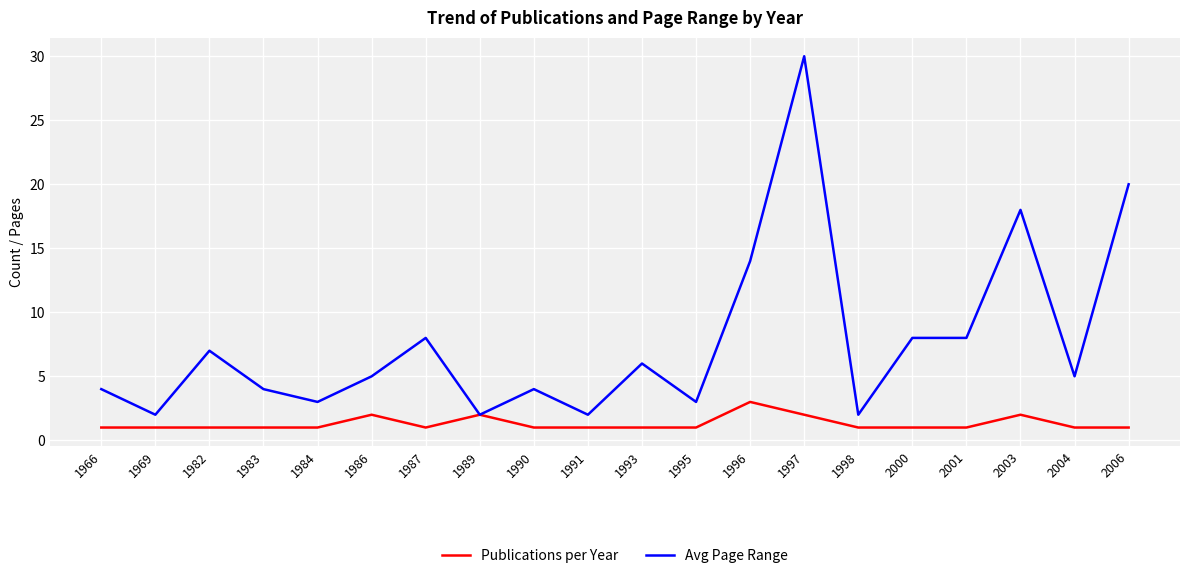

What is the sum of the Avg Page Range values at 2003 and 2006?

38